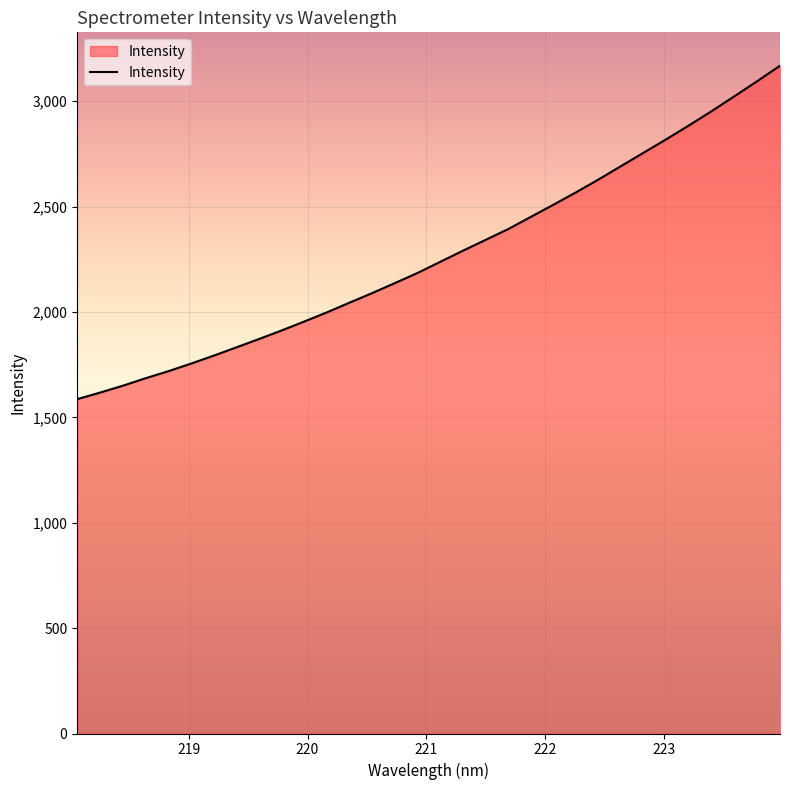

What is the minimum value shown in the chart?

1586.2